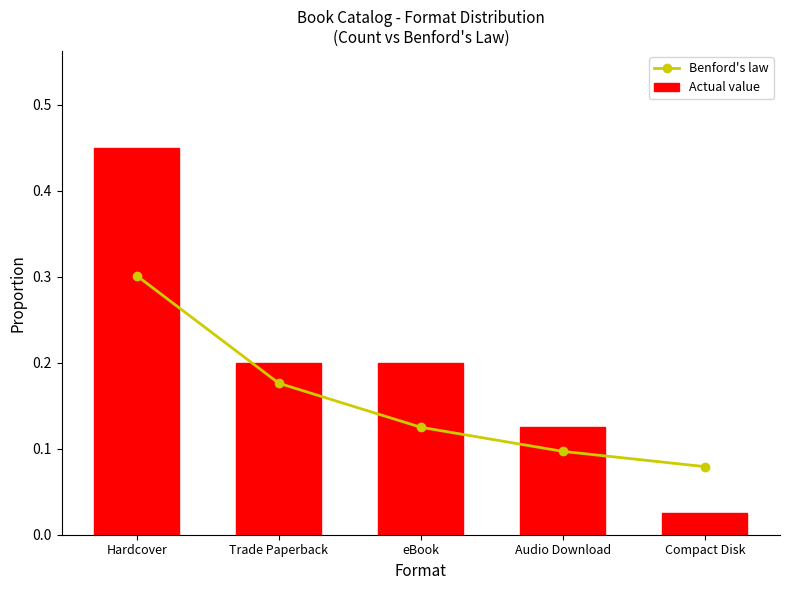

What is the average value of the Actual value series?

0.2